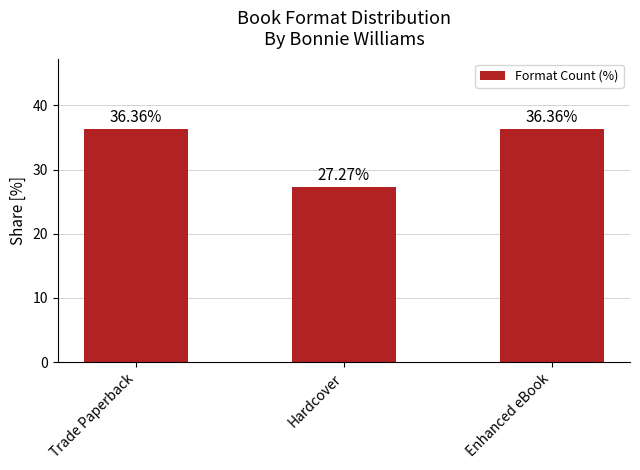

Which has a higher value, Enhanced eBook or Hardcover?

Enhanced eBook